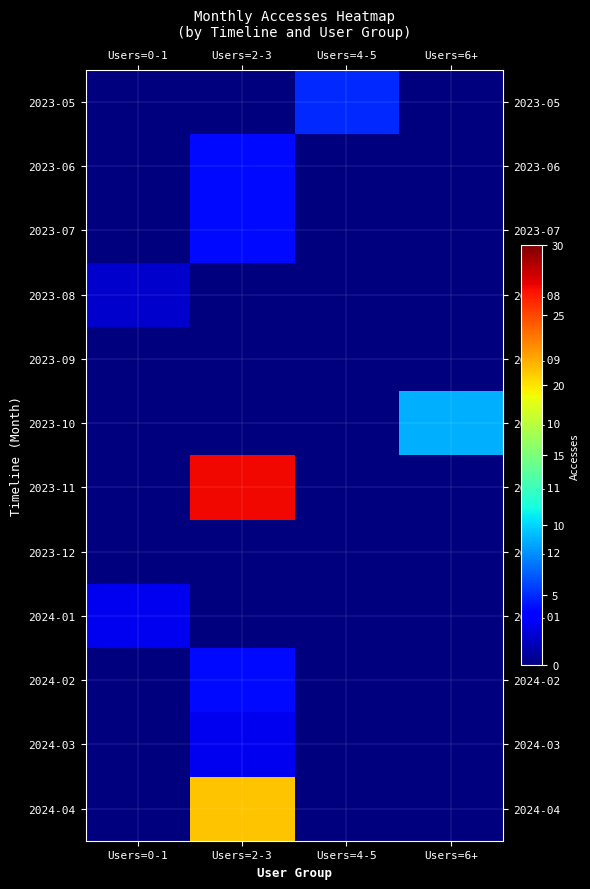

At Users=2-3, list the series in order from largest to smallest.

2023-11, 2024-04, 2023-06, 2023-07, 2024-02, 2024-03, 2023-05, 2023-08, 2023-09, 2023-10, 2023-12, 2024-01